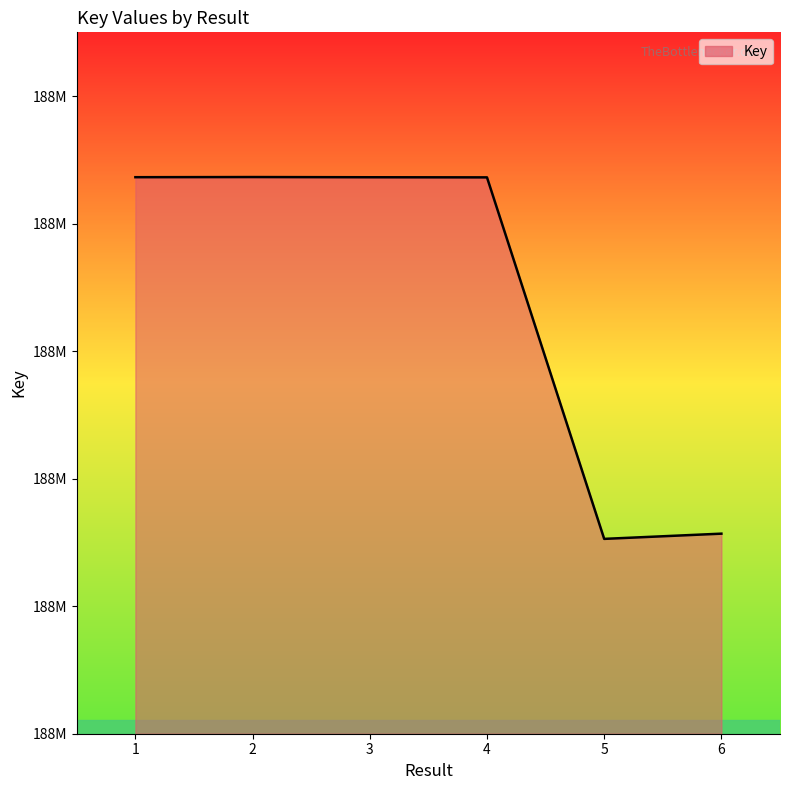

Where is the data nearest to the value 188694656?

6